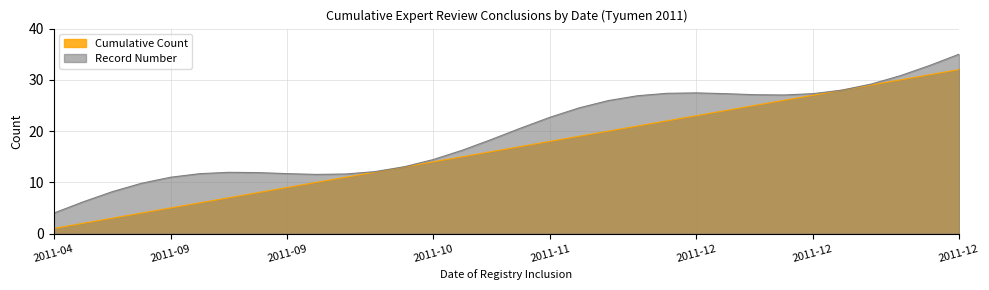

What is the average value?

16